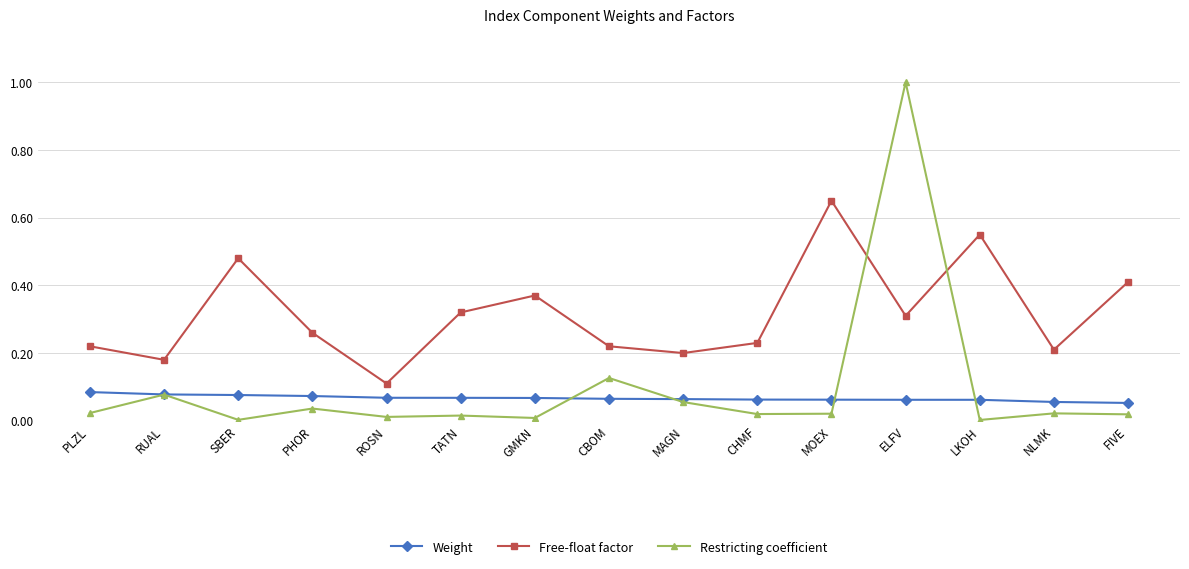

At LKOH, list the series in order from largest to smallest.

Free-float factor, Weight, Restricting coefficient